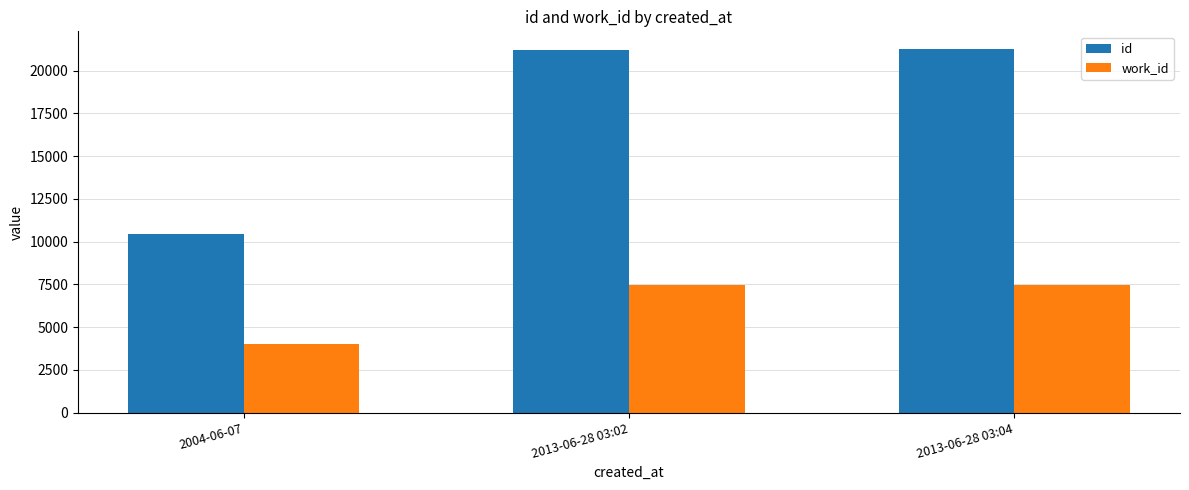

What value does the id series have at 2004-06-07?

10454